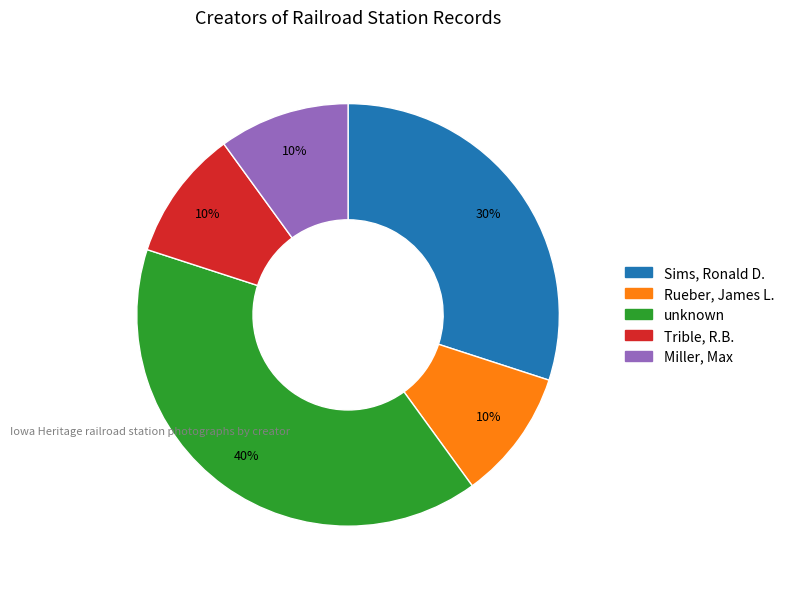

Combined, do Rueber, James L. and Sims, Ronald D. account for over 50%?

No